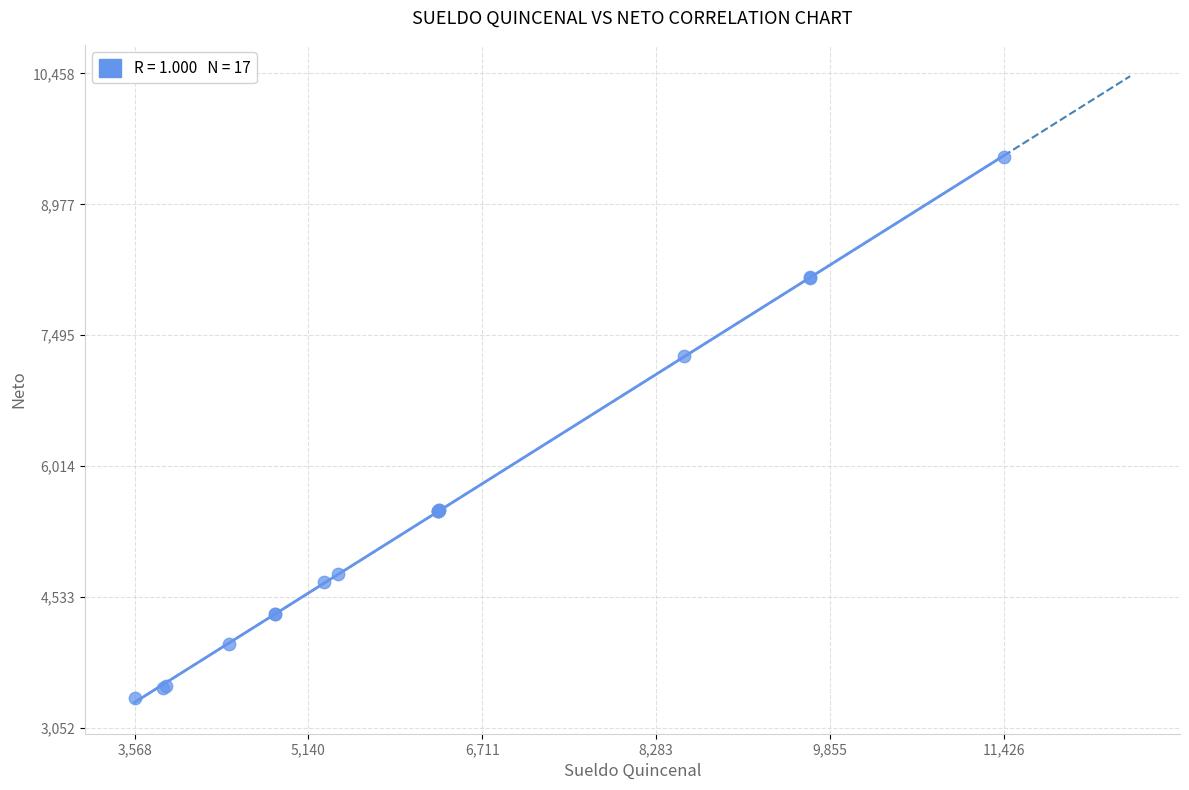

What Y value in the scatter plot is closest to 6449?

7256.9